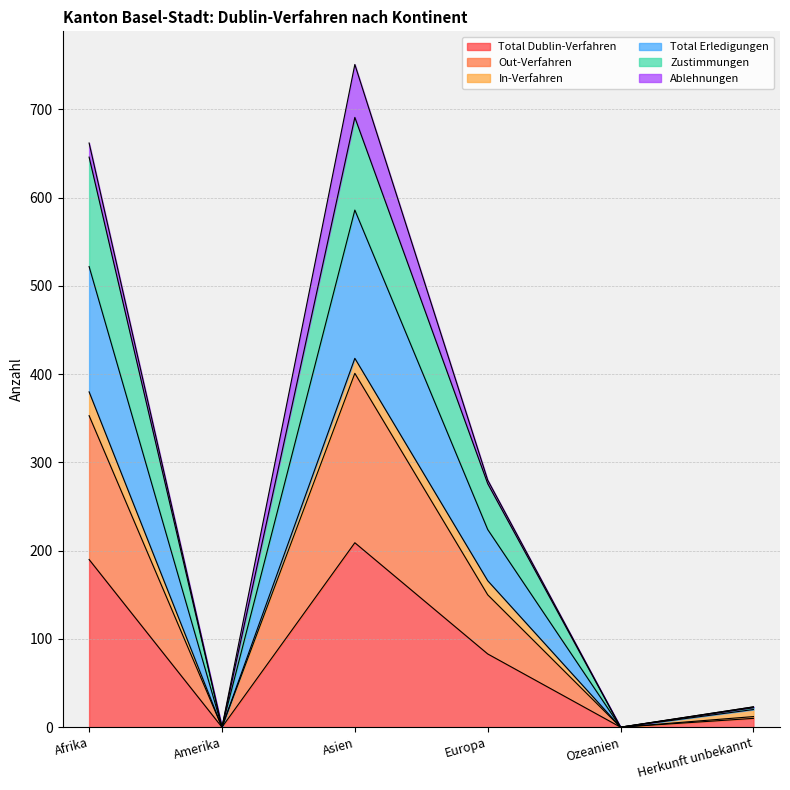

What is the approximate value of Out-Verfahren at Afrika, to the nearest 5?

355